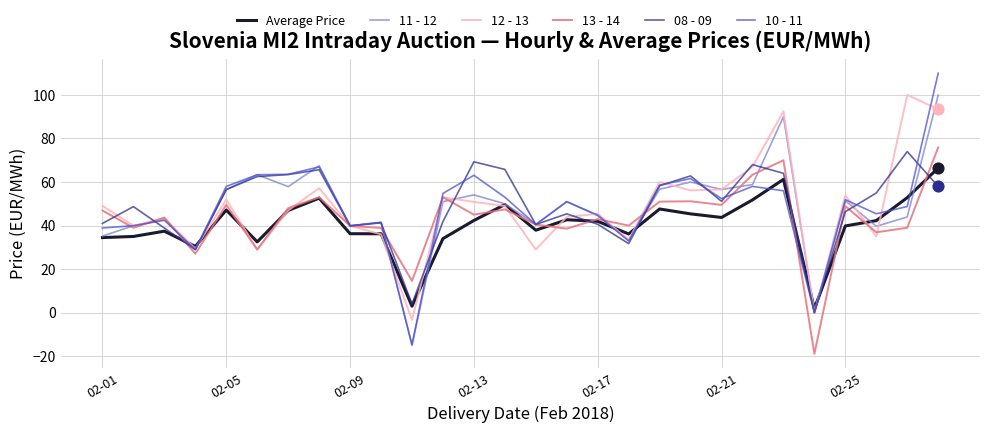

Which series has the widest spread of values?

10 - 11